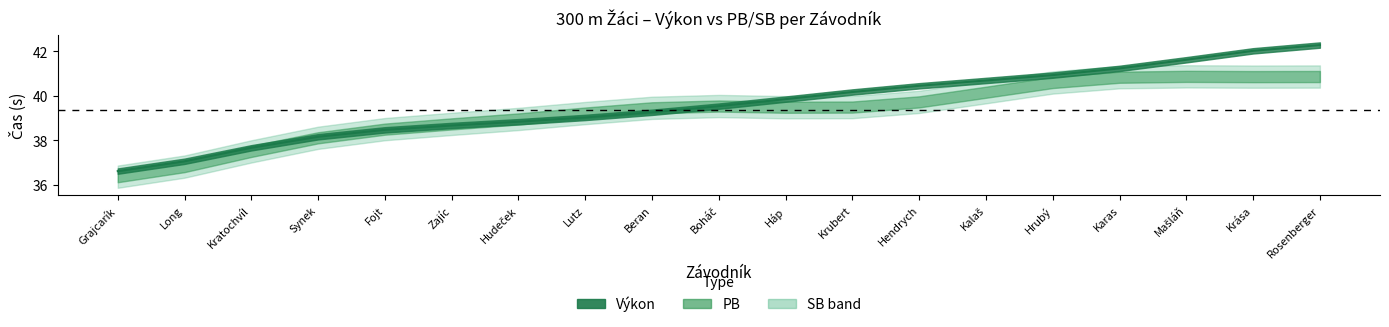

What is the label of the 15th point from the right?

Fojt